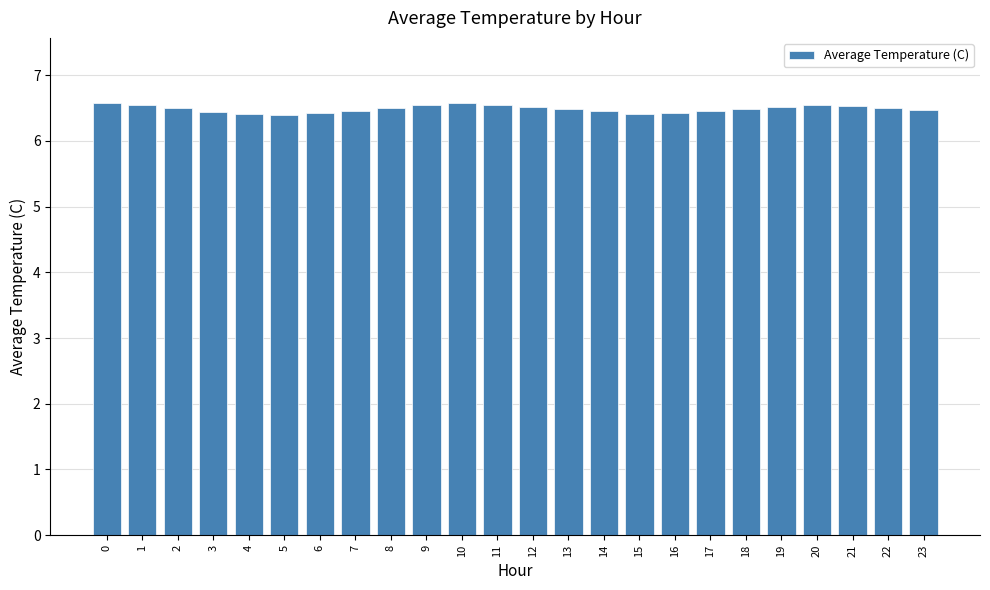

What is the change in value from 2 to 10?

+0.1